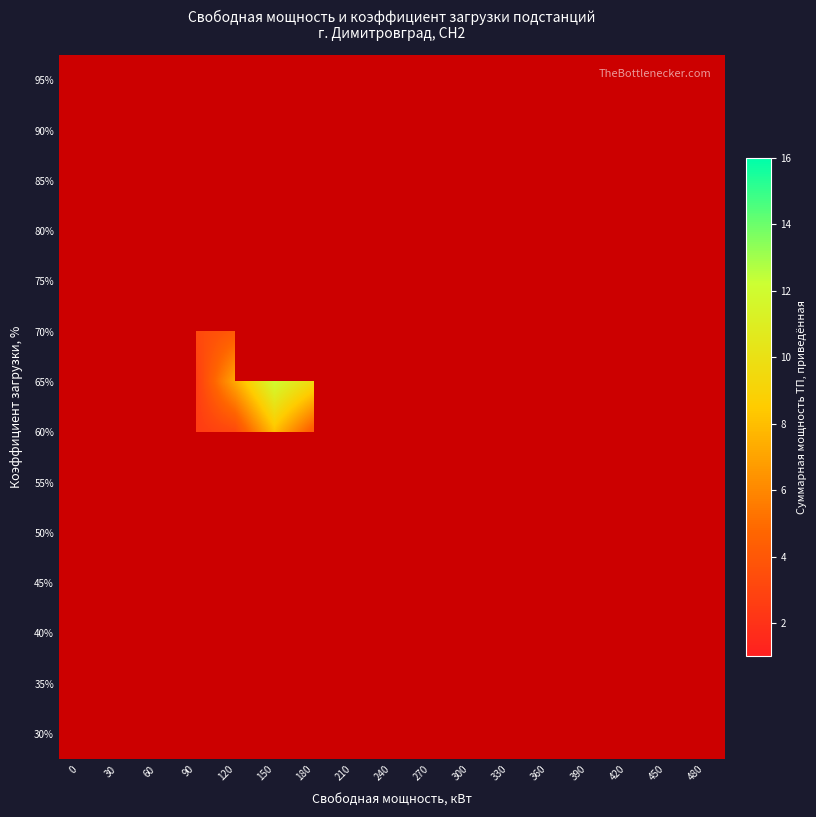

How many categories are shown in the chart?

17